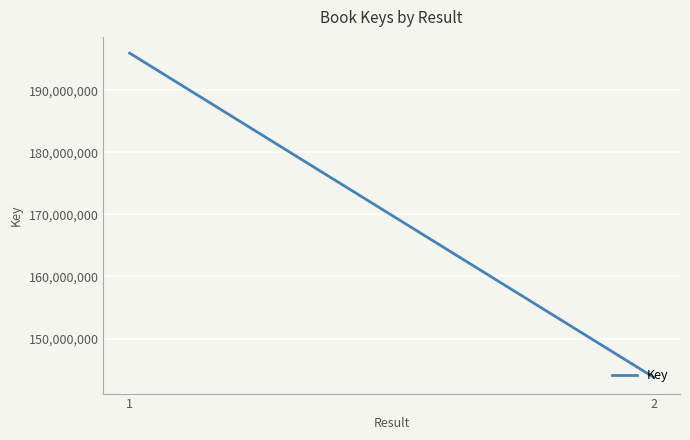

What is the difference between the maximum and minimum values?

52234036.0